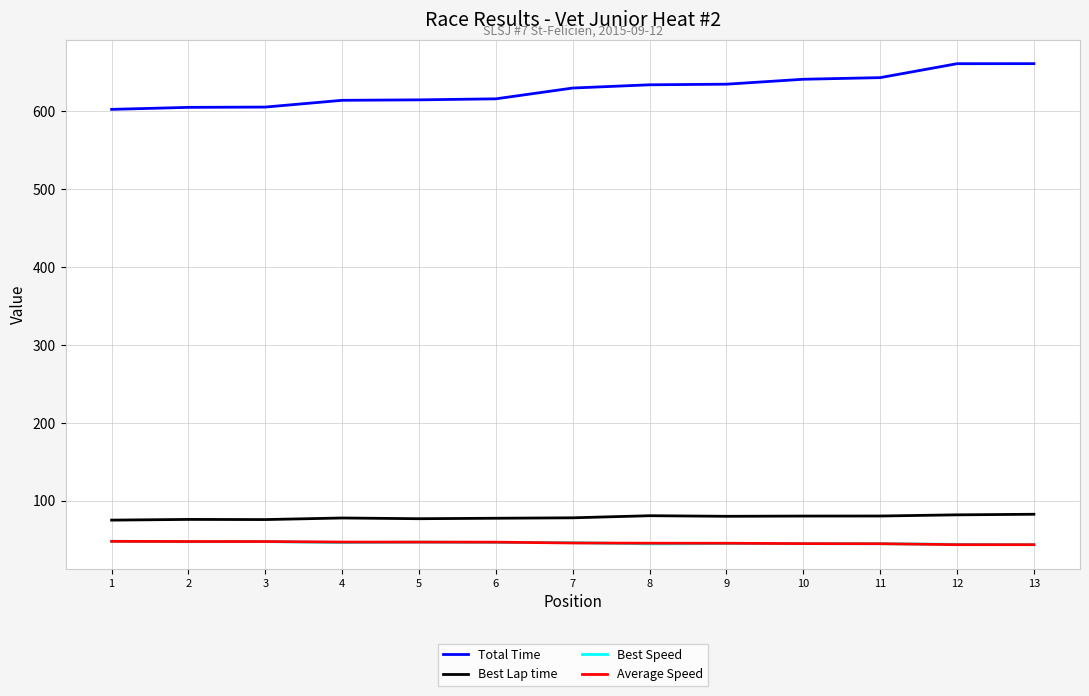

True or false: Average Speed and Best Lap time cross at least once.

False